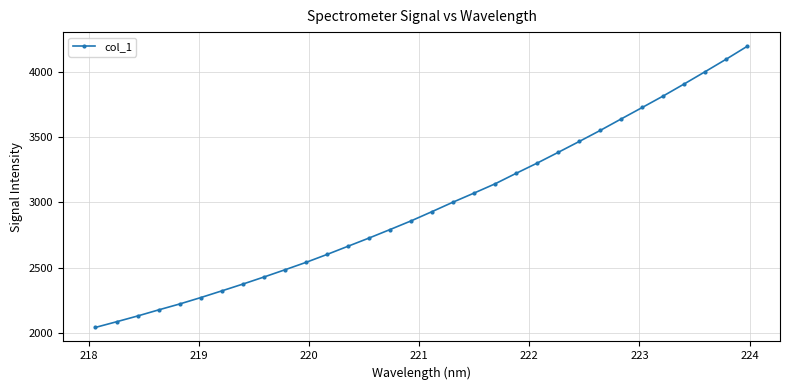

What is the value of the 6th point from the left?

2270.3